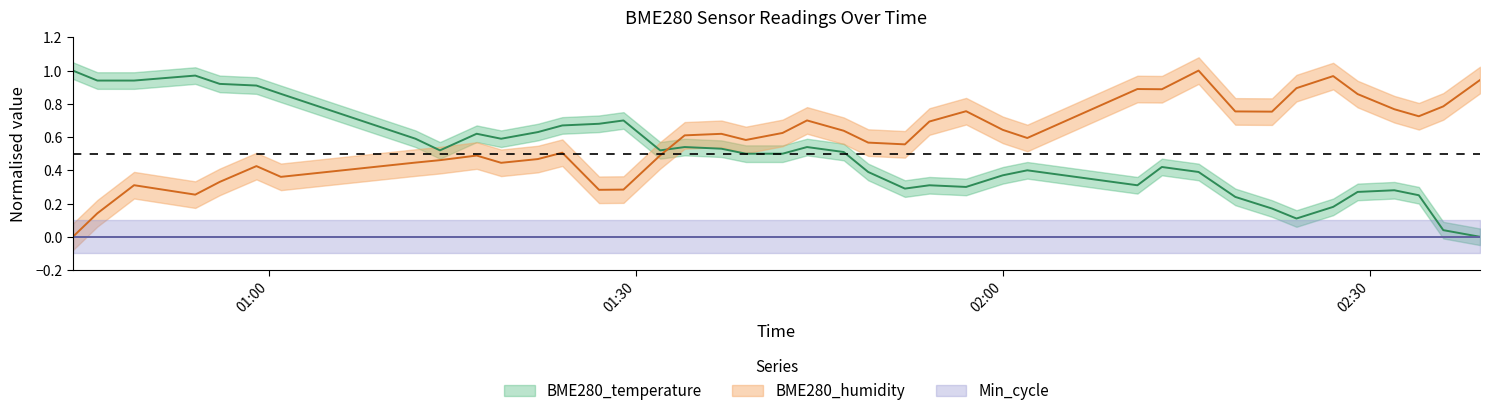

How many data points in BME280_temperature are above 0?

39